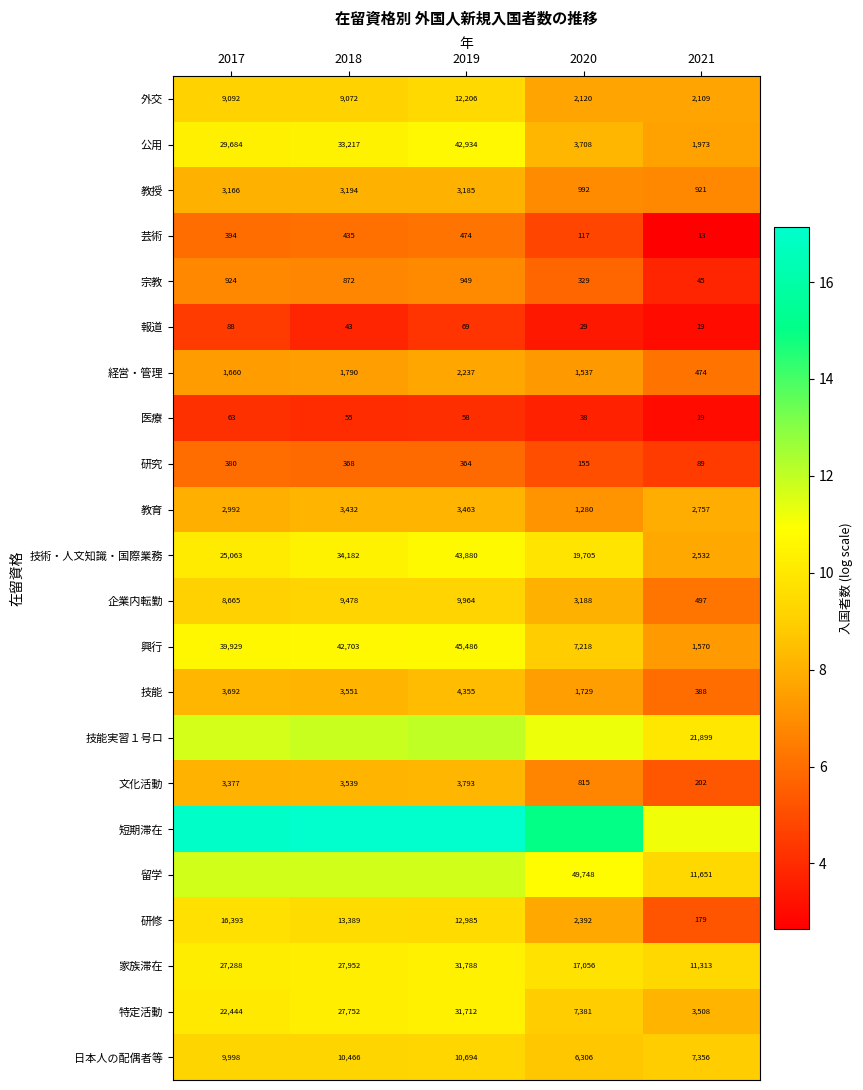

How many data points does each series have?

5